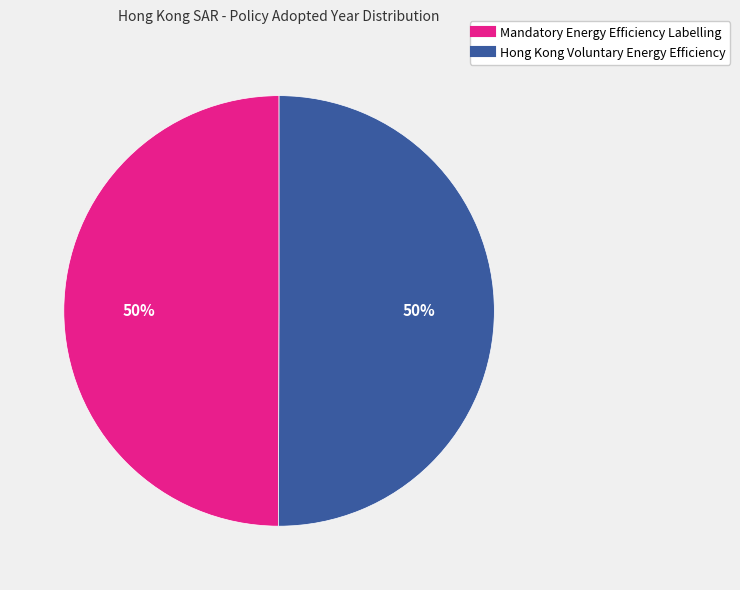

To the nearest percent, what percentage of the pie is Hong Kong Voluntary Energy Efficiency?

50%